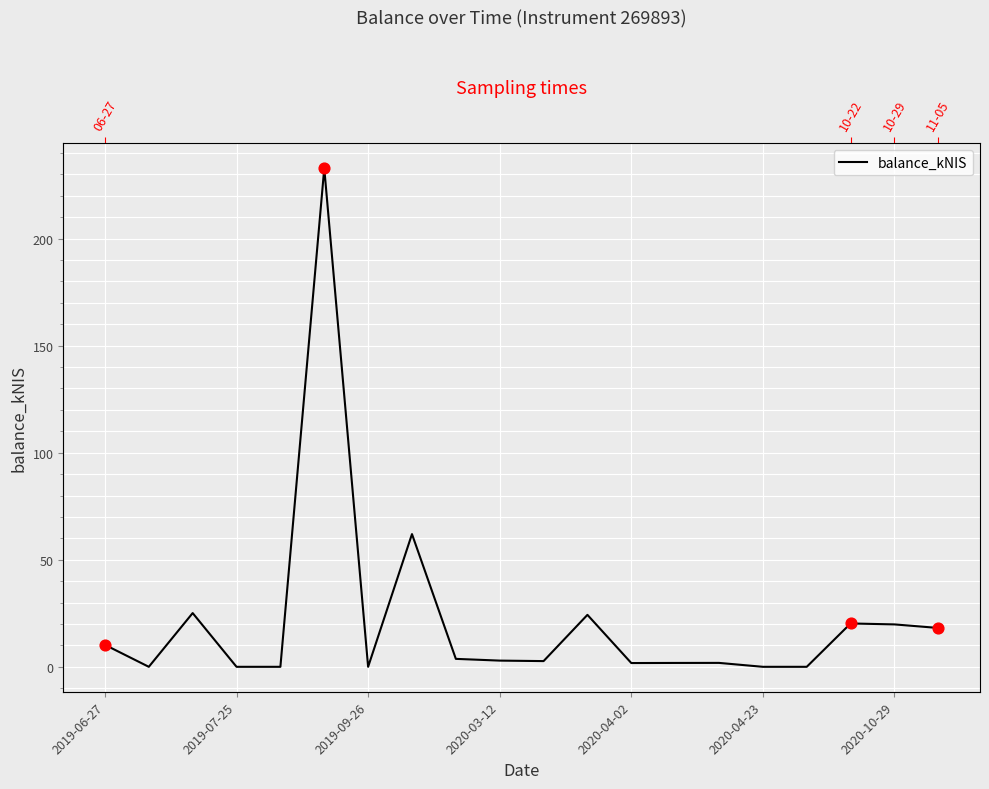

What is the change in value from 2019-09-26 to 9?

-22.2